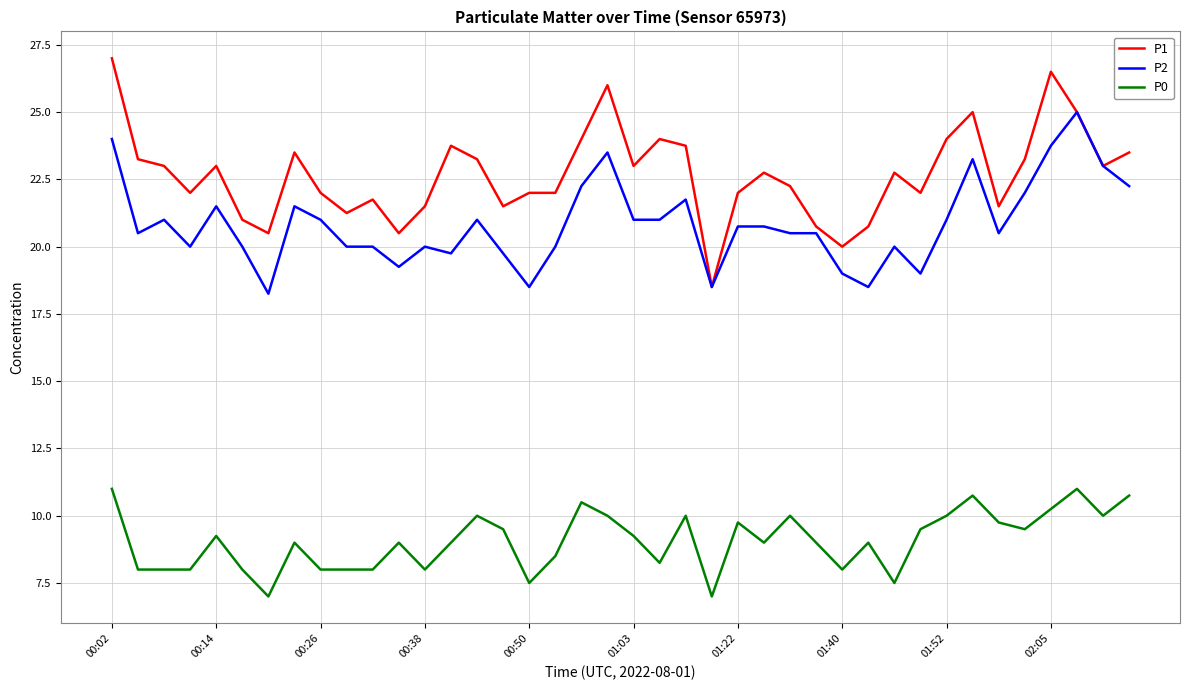

True or false: P0 and P1 cross at least once.

False